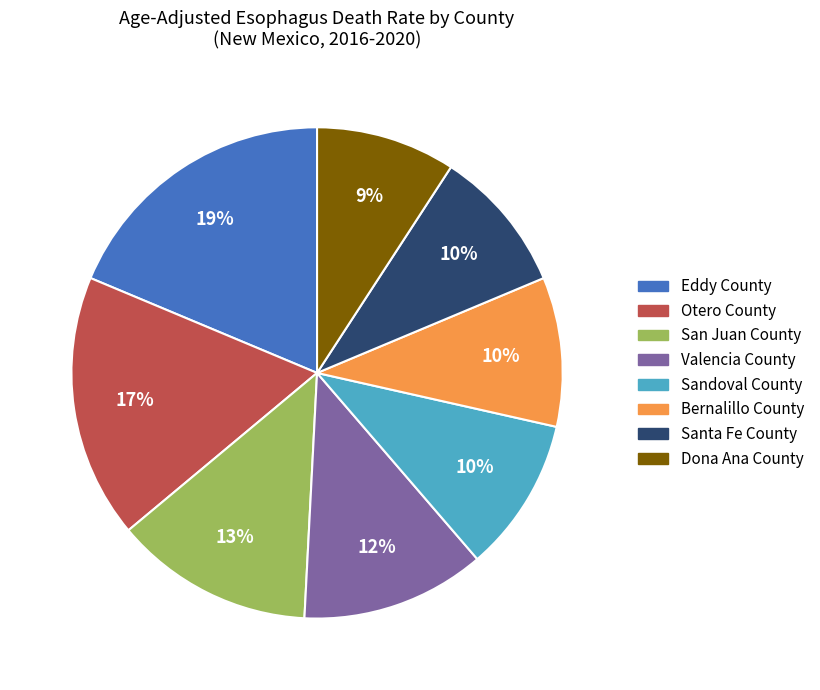

Is there any slice that represents more than half of the pie?

No